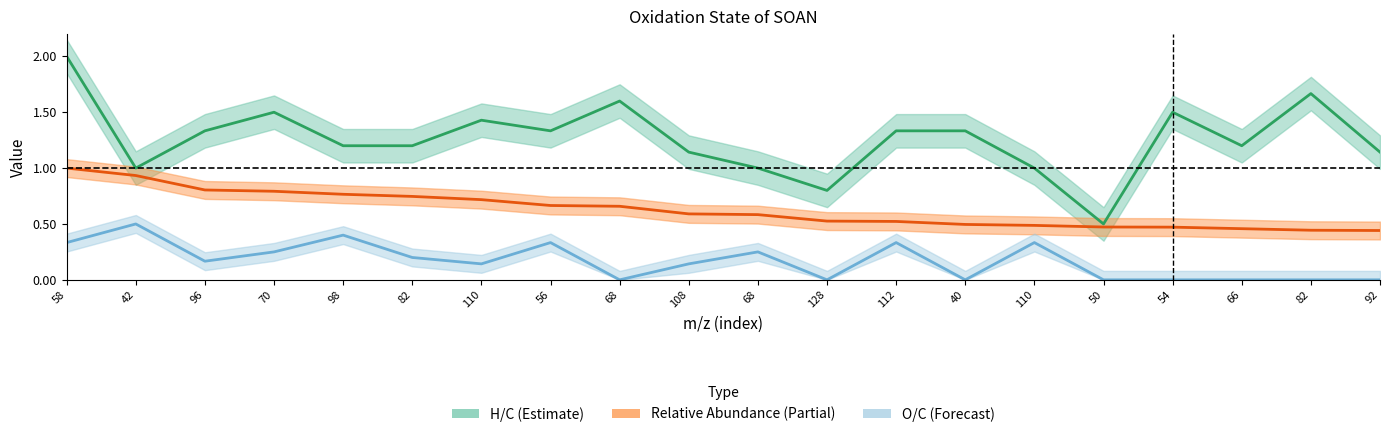

How many data points in O/C are above 0?

12